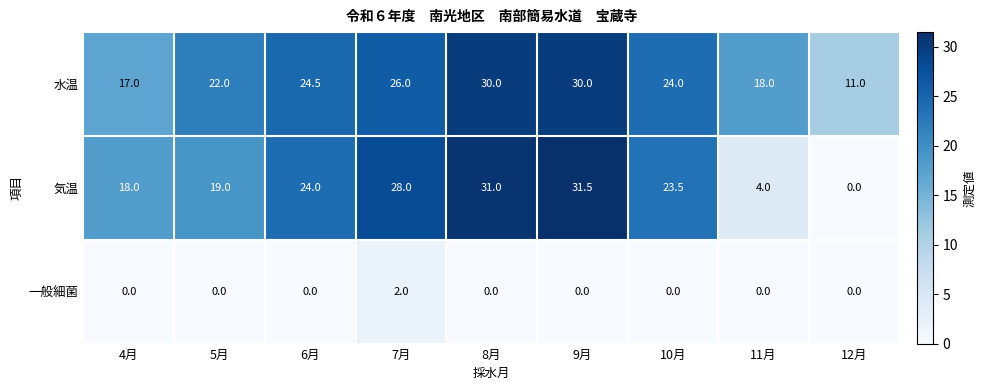

What is the difference between the second highest and minimum values in the 気温 series?

31.0